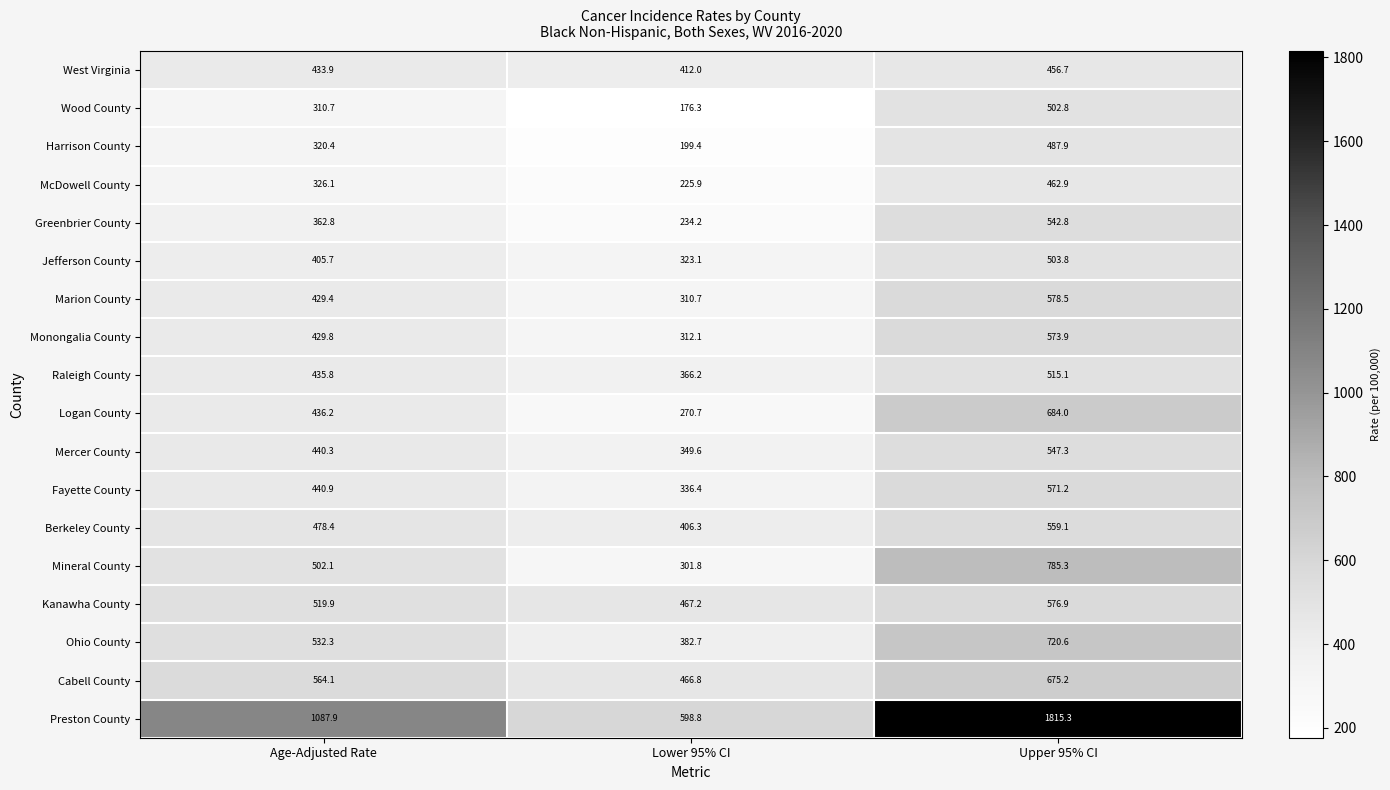

Rank the series at Age-Adjusted Rate from highest to lowest value.

Preston County, Cabell County, Ohio County, Kanawha County, Mineral County, Berkeley County, Fayette County, Mercer County, Logan County, Raleigh County, West Virginia, Monongalia County, Marion County, Jefferson County, Greenbrier County, McDowell County, Harrison County, Wood County